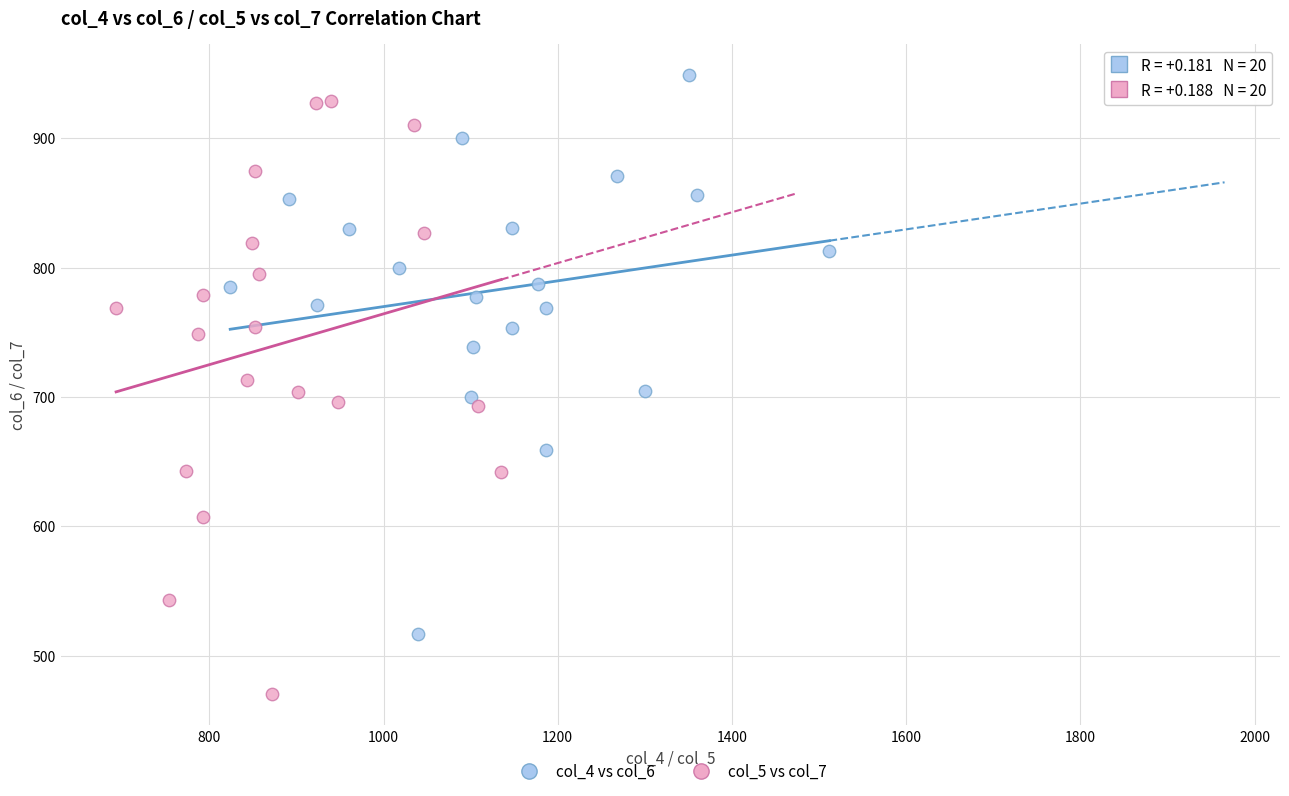

Which series has the largest Y range (max minus min)?

col_5 vs col_7